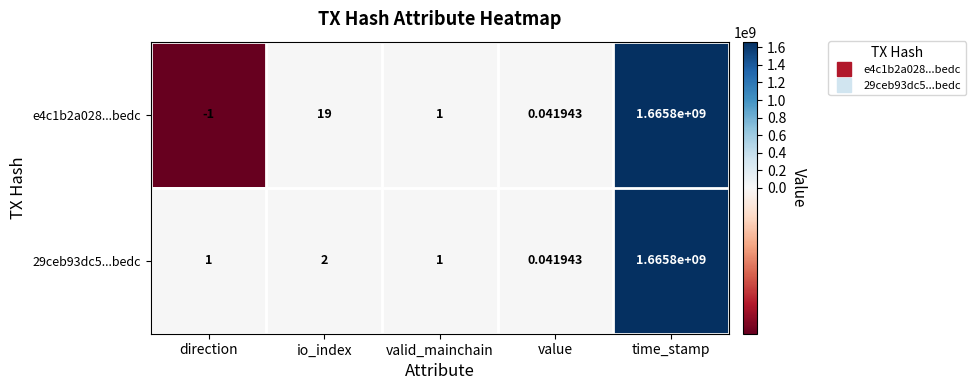

List the labels in order of e4c1b2a028...bedc value, smallest first.

direction, value, valid_mainchain, io_index, time_stamp